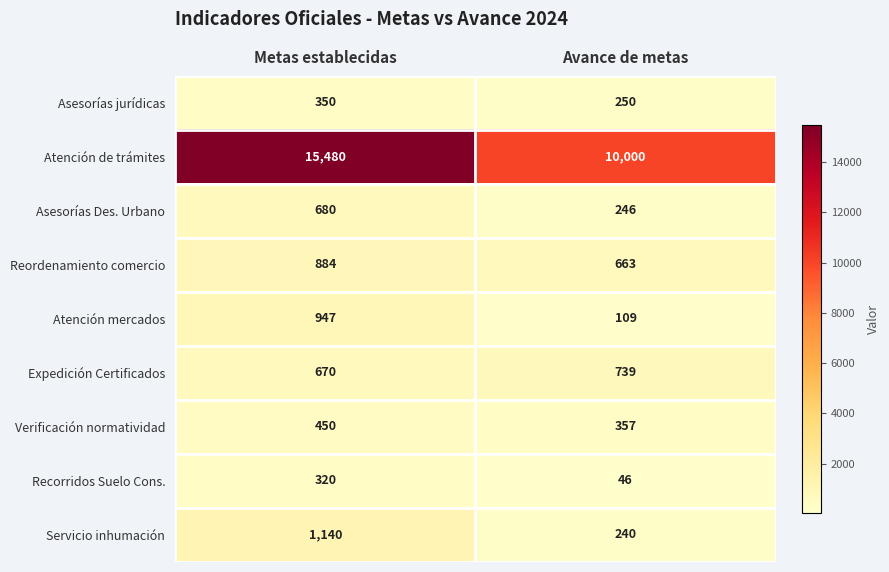

Rank the series by their maximum value, from lowest to highest.

Recorridos Suelo Cons., Asesorías jurídicas, Verificación normatividad, Asesorías Des. Urbano, Expedición Certificados, Reordenamiento comercio, Atención mercados, Servicio inhumación, Atención de trámites